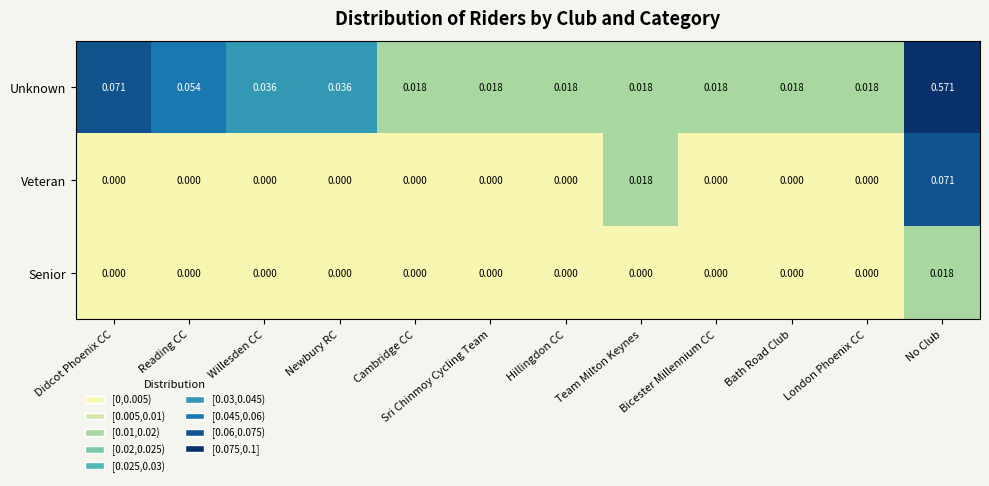

At which category does the chart reach its peak across all series?

No Club